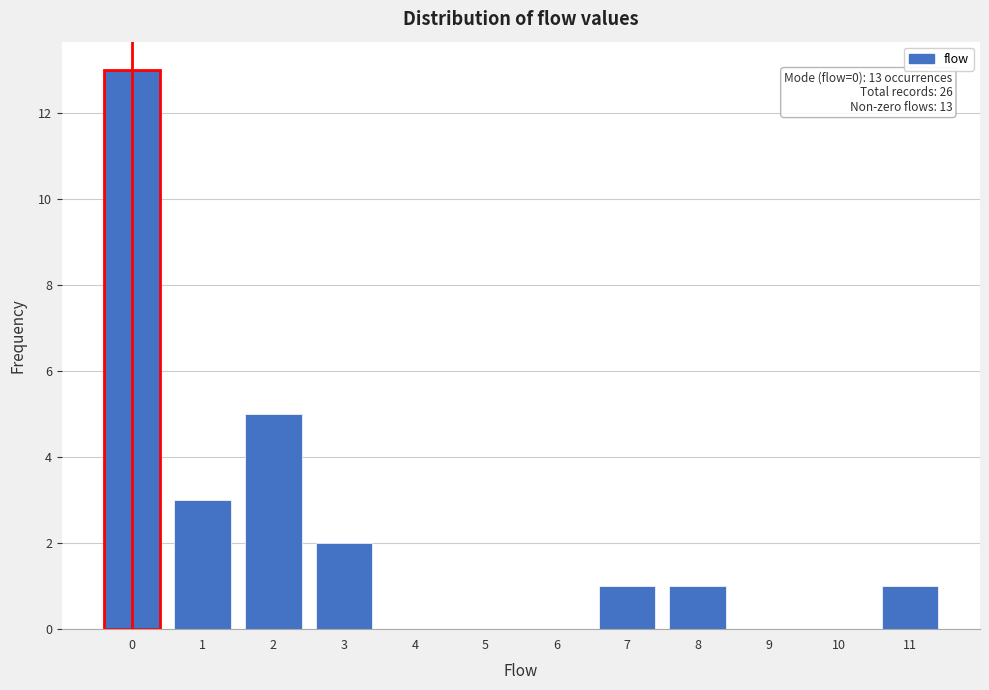

Which range on the x-axis has the tallest bar?

-0.5 to 0.5